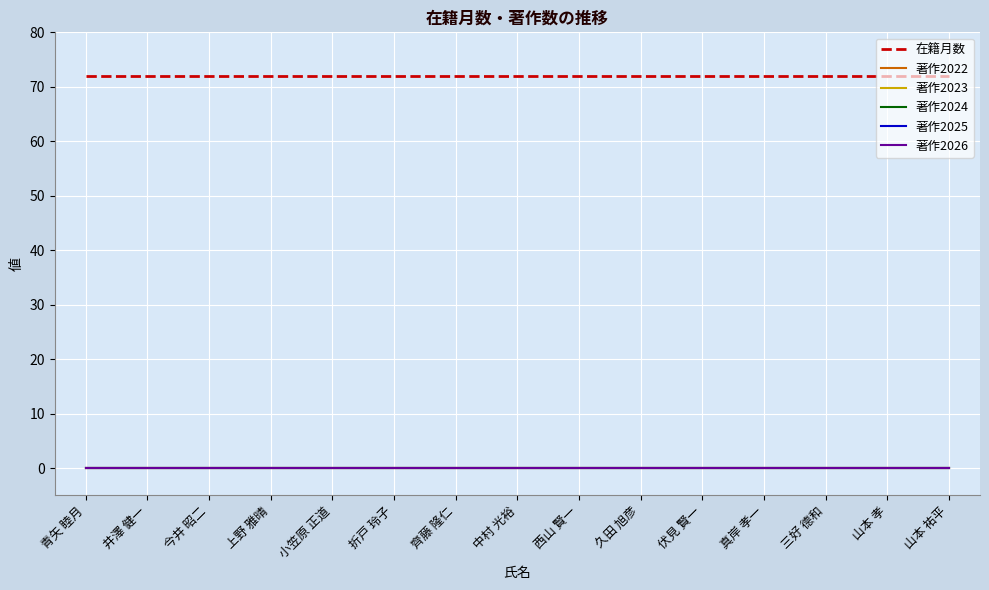

What is the label of the 7th point from the left?

齊藤 隆仁